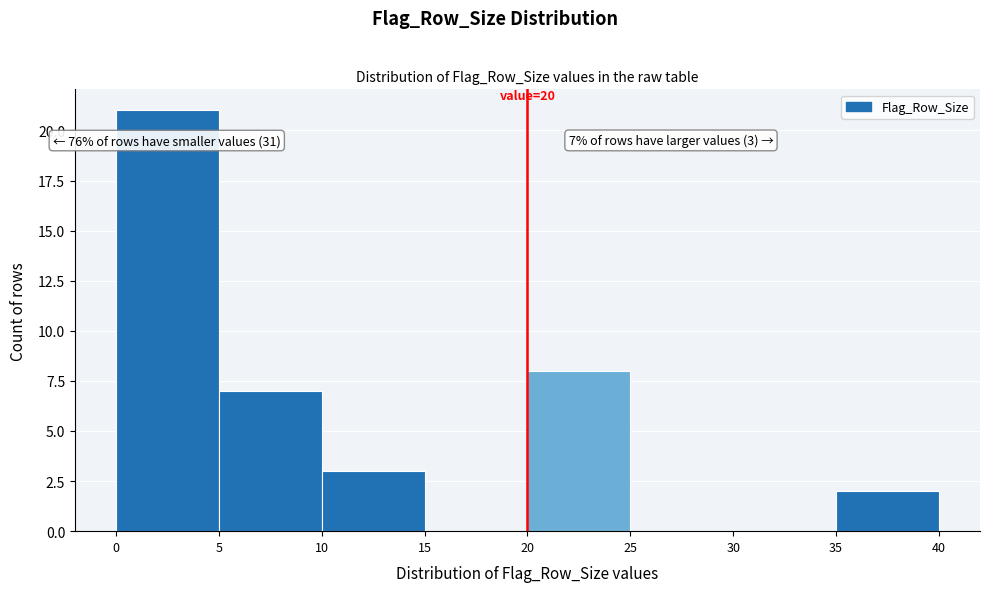

Over which range of the x-axis is the bar tallest?

0 to 5